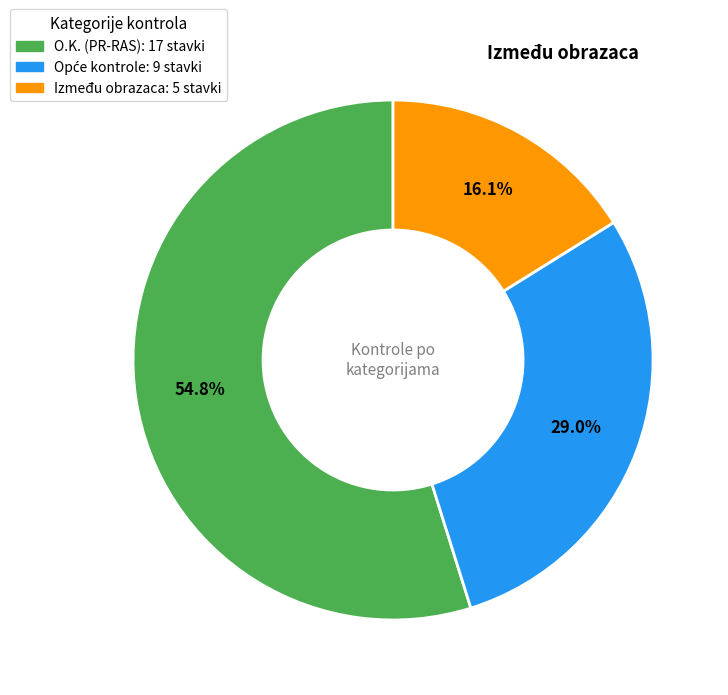

Which slice represents more than half of the pie?

O.K. (PR-RAS)